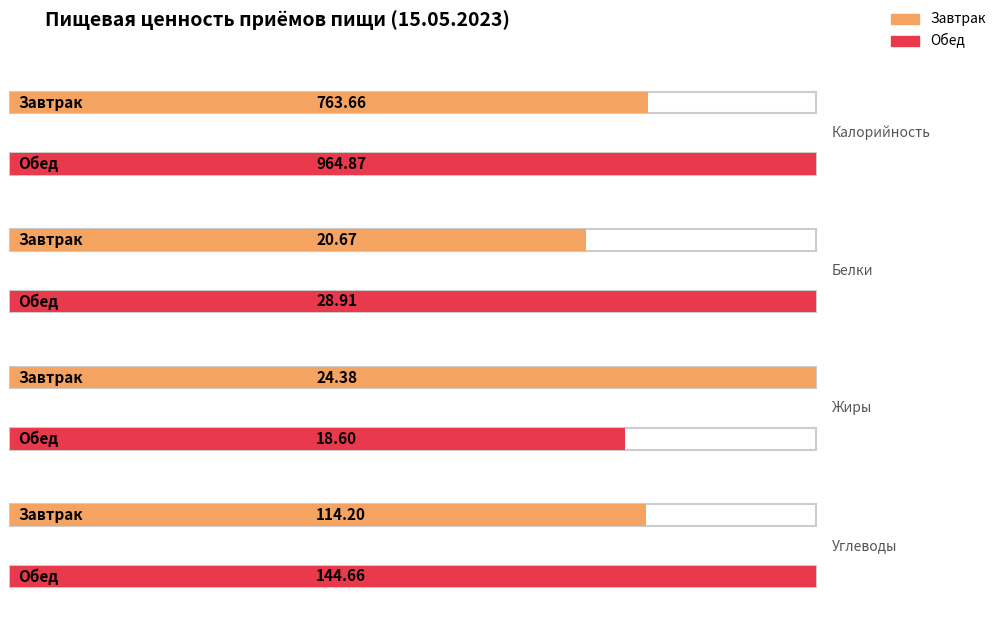

What is the difference between the Обед values at Белки and Углеводы?

115.8